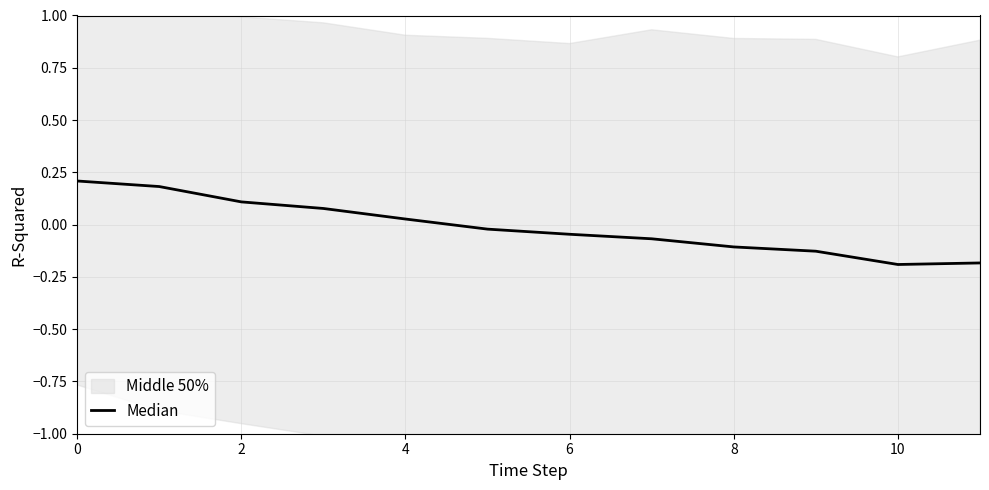

Does the chart display data point markers on the line(s)?

No